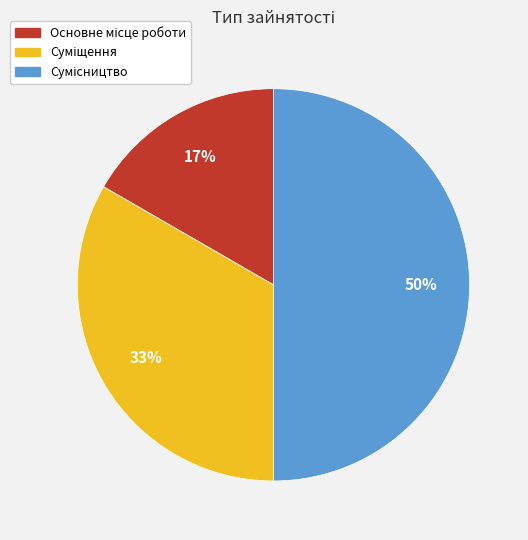

To the nearest percent, what is the difference between the largest and smallest slice percentages?

33%